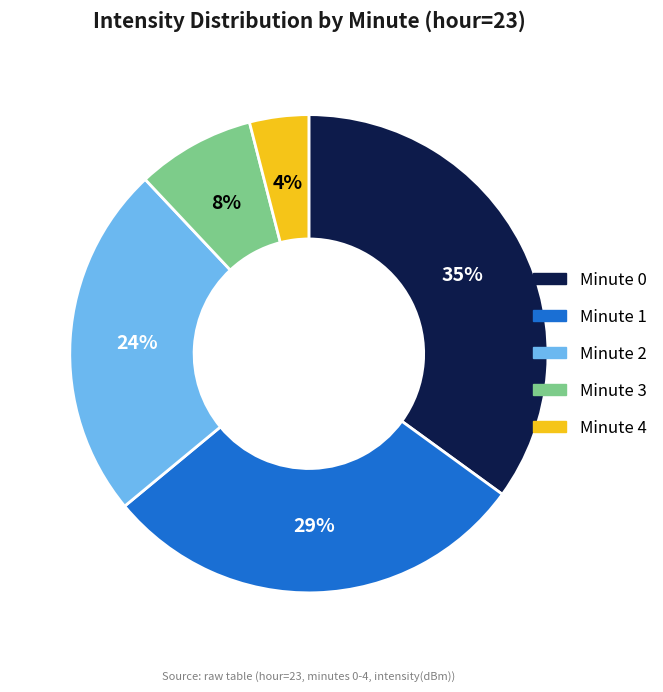

Is there any slice that represents more than half of the pie?

No